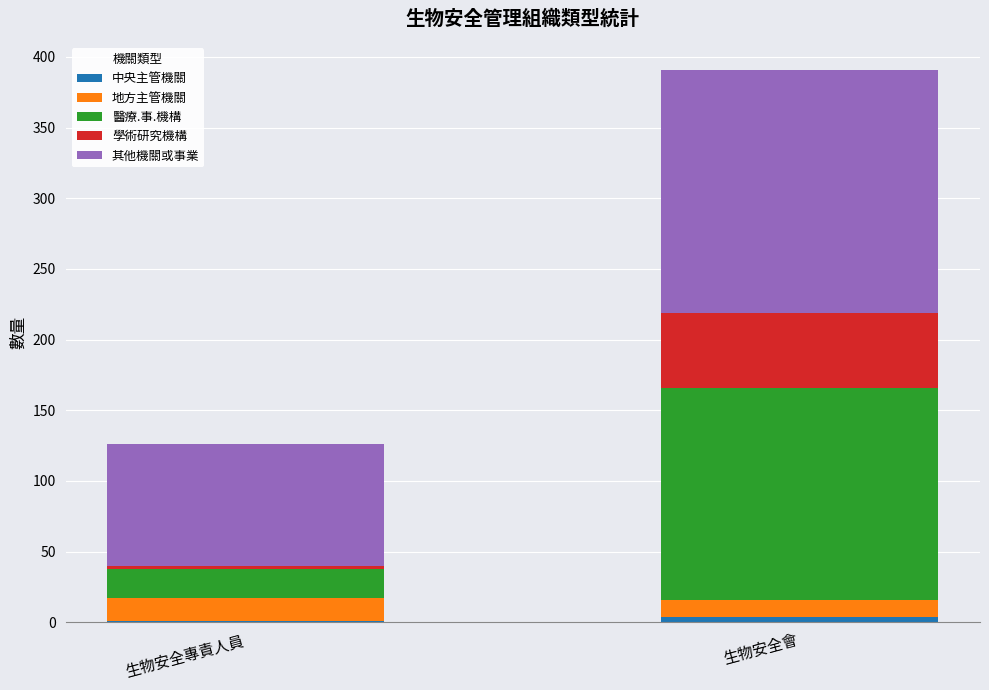

At which category is the sum across all series the highest?

生物安全會